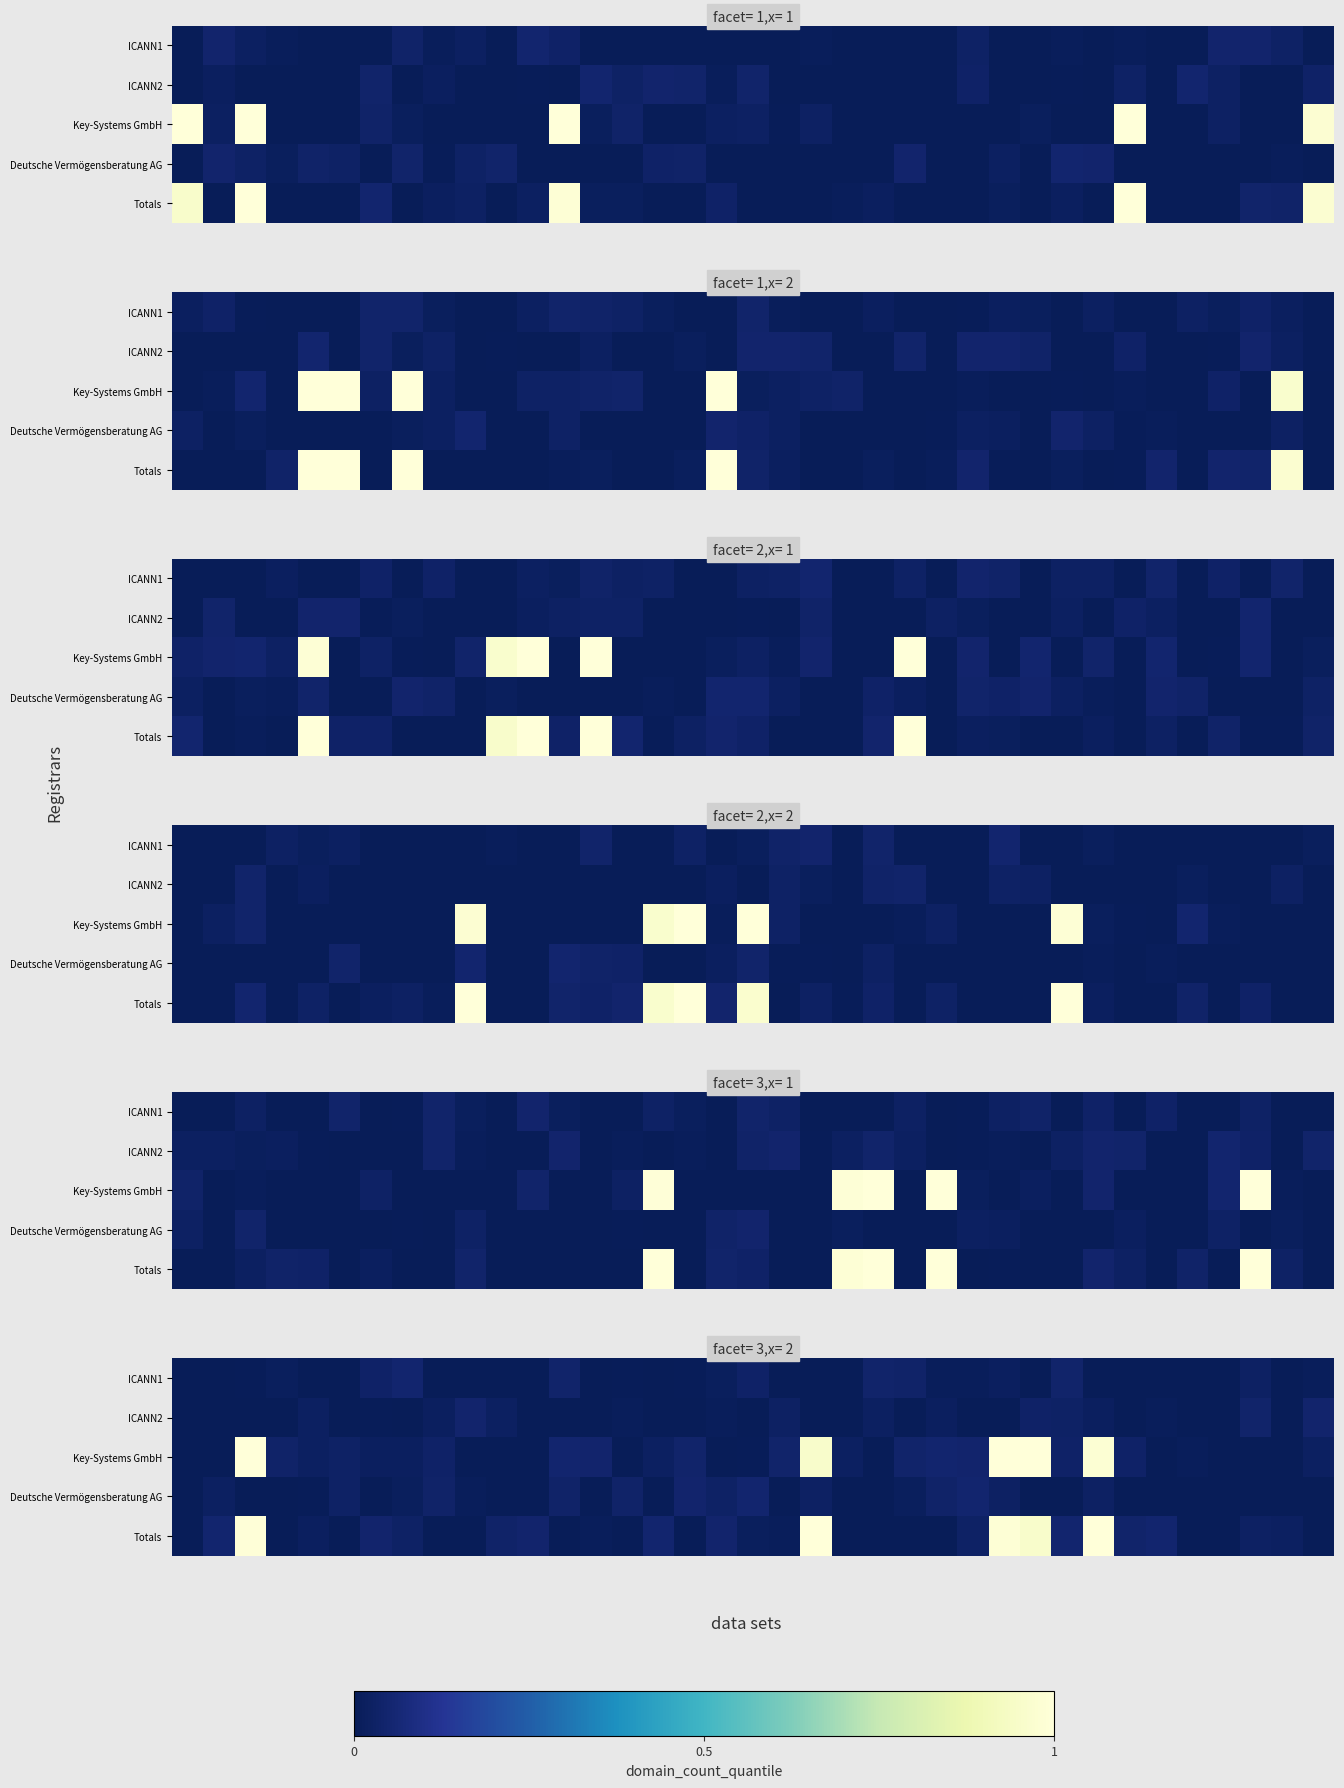

Which series has the largest total across all categories?

Key-Systems GmbH